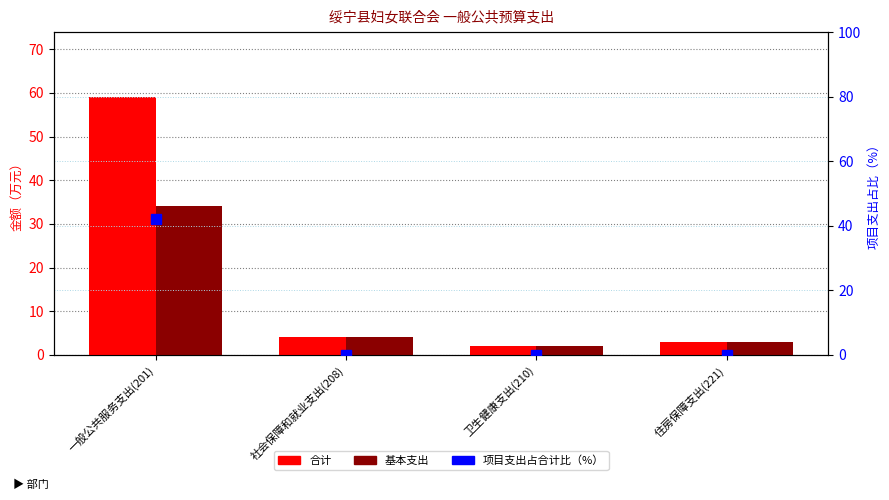

Where is 项目支出占合计比（%） nearest to the value 21?

社会保障和就业支出(208)